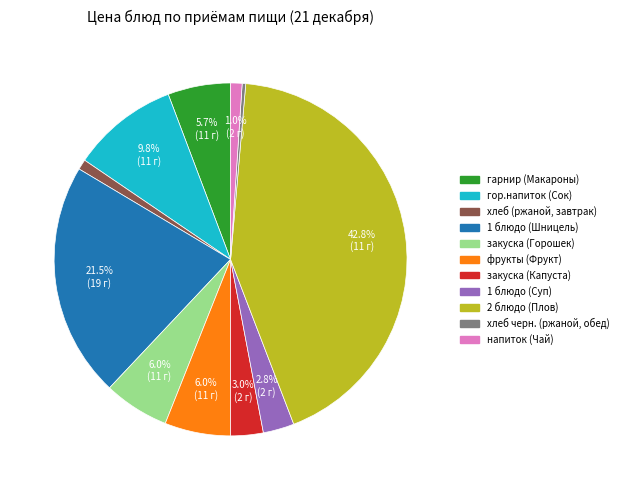

Which slice is the smallest?

хлеб черн. (ржаной, обед)